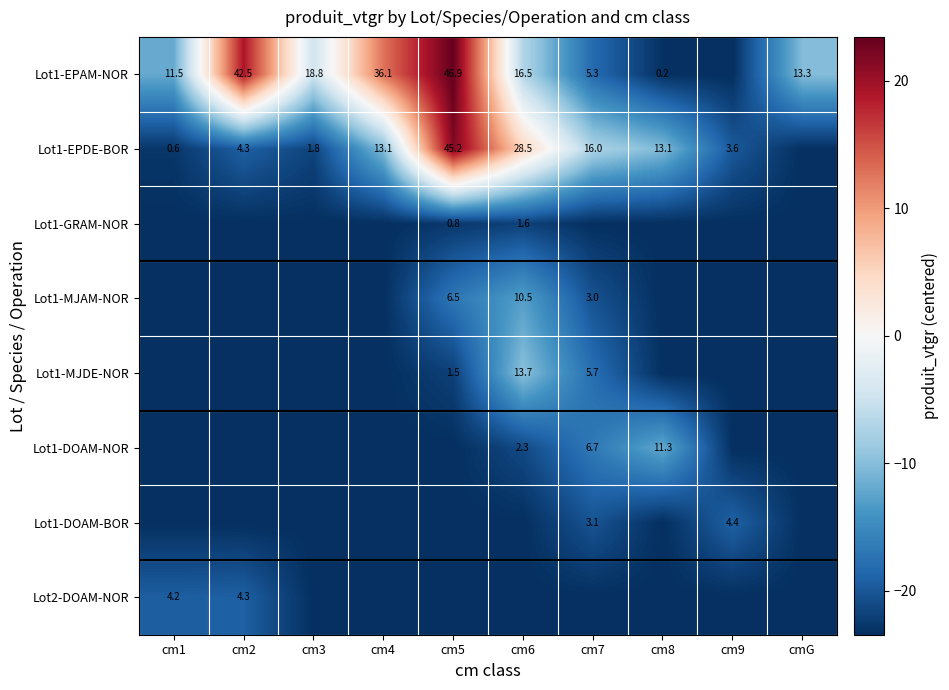

What is the average value of the Lot1-DOAM-NOR series?

-21.4